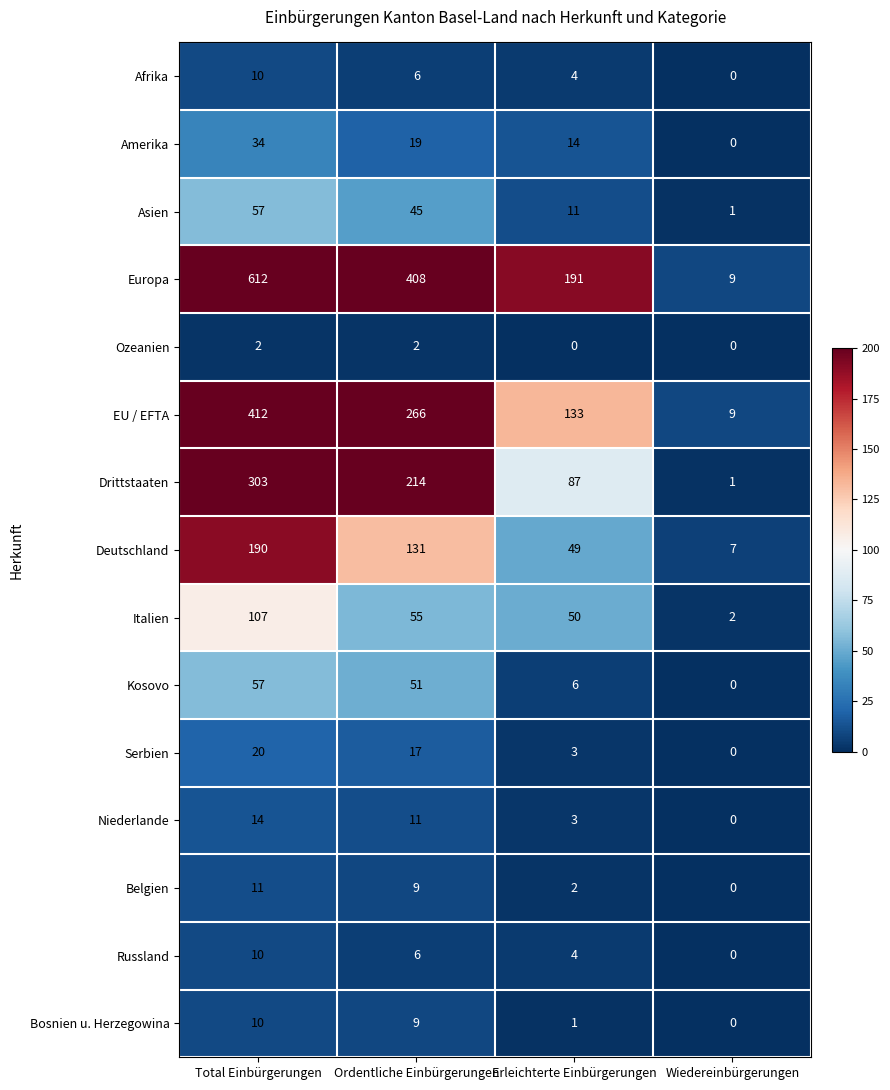

The Drittstaaten series shows 303 at Total Einbürgerungen. True or false?

True